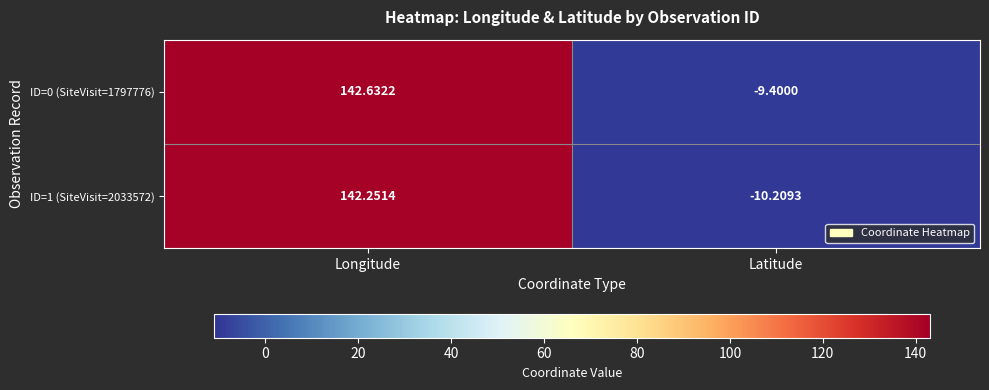

List the labels in order of ID=1 (SiteVisit=2033572) value, smallest first.

Latitude, Longitude